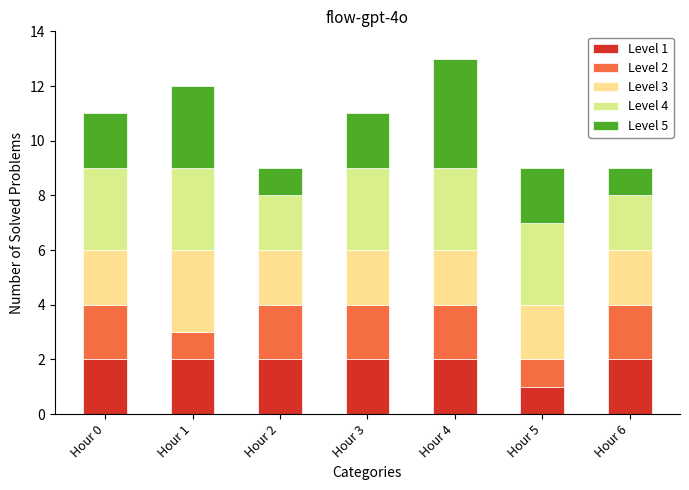

Count the number of categories in the chart.

7